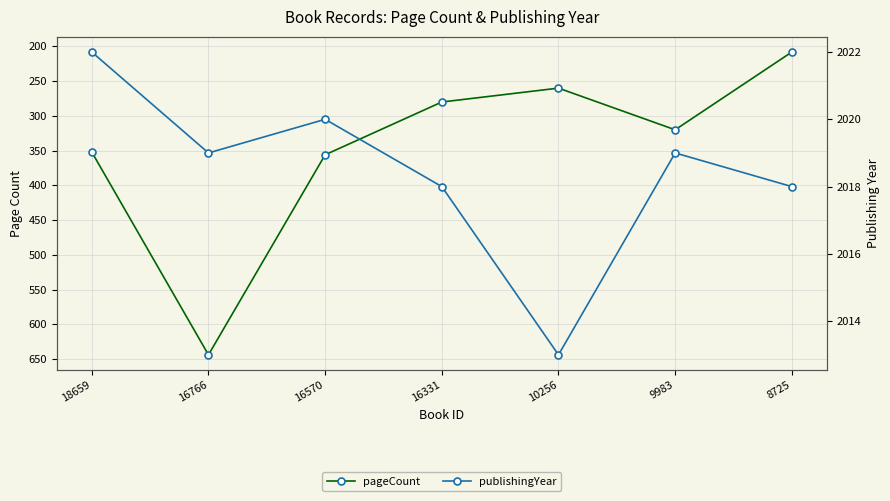

What is the difference between the highest and lowest values at 16331?

1738